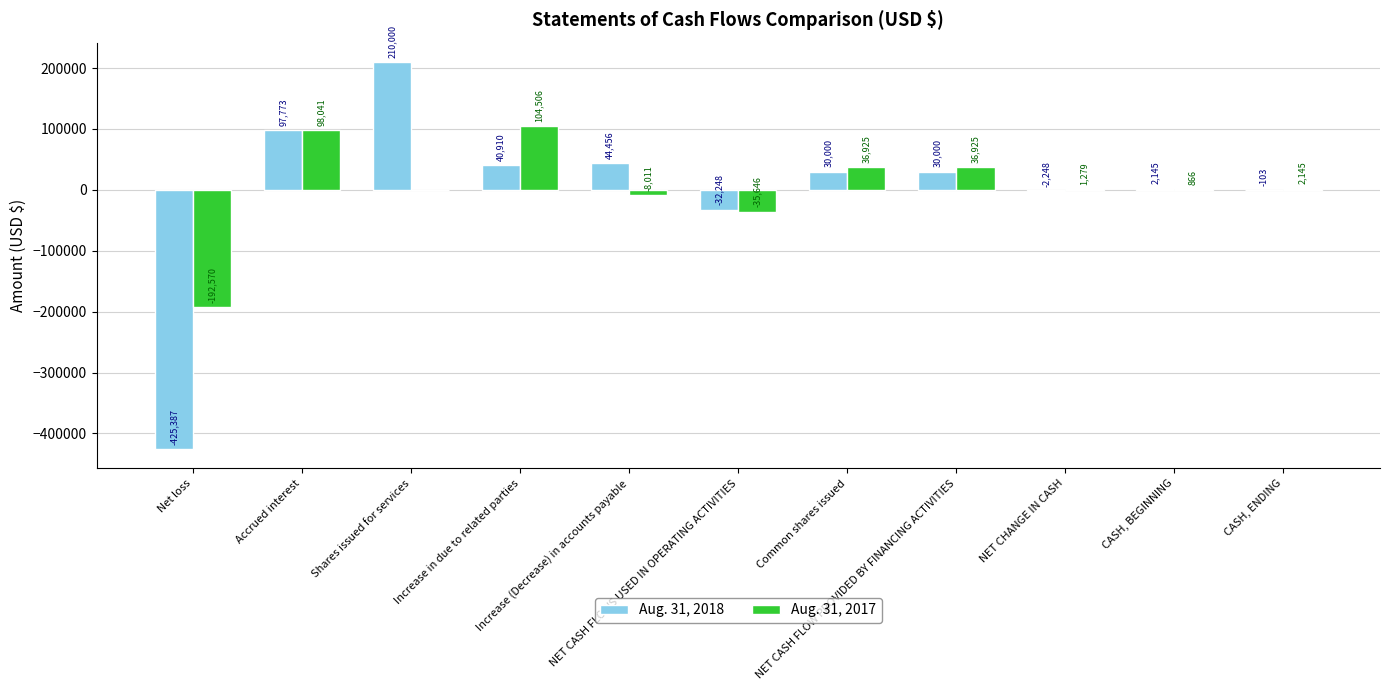

What is the highest value of the Aug. 31, 2018 series?

210000